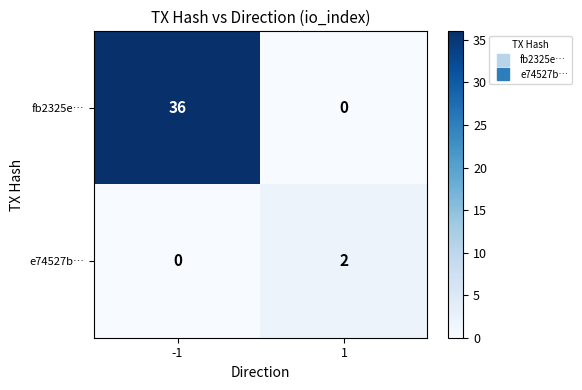

Which series changed the most between -1 and 1?

fb2325e…